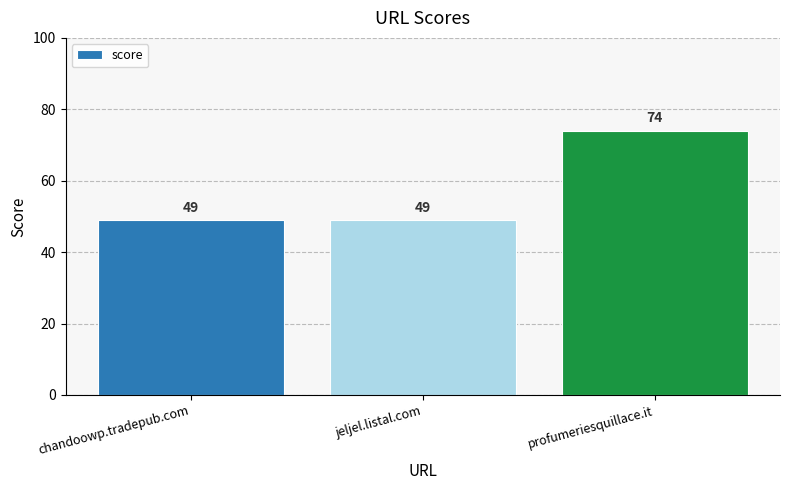

What is the maximum value shown in the chart?

74